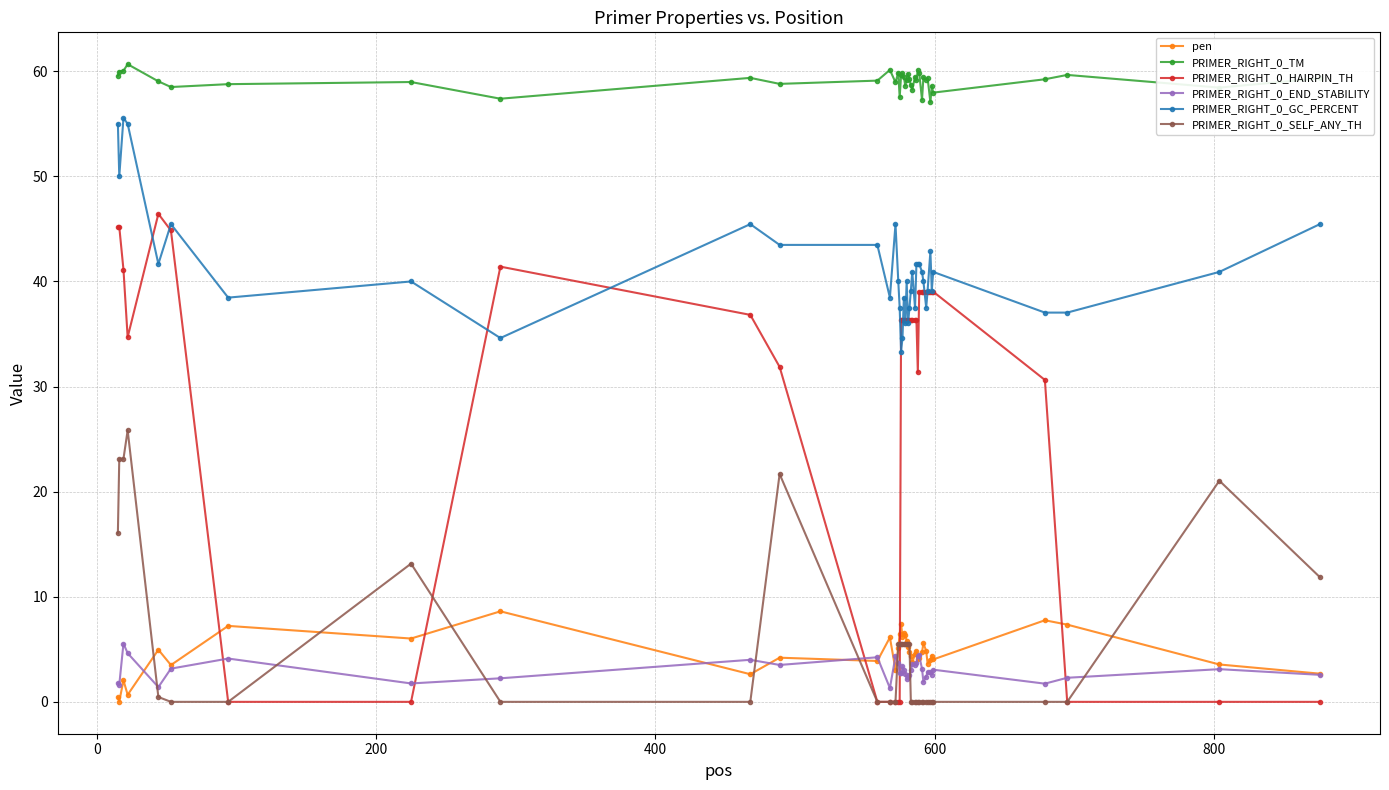

What is the lowest value of the PRIMER_RIGHT_0_TM series?

57.1